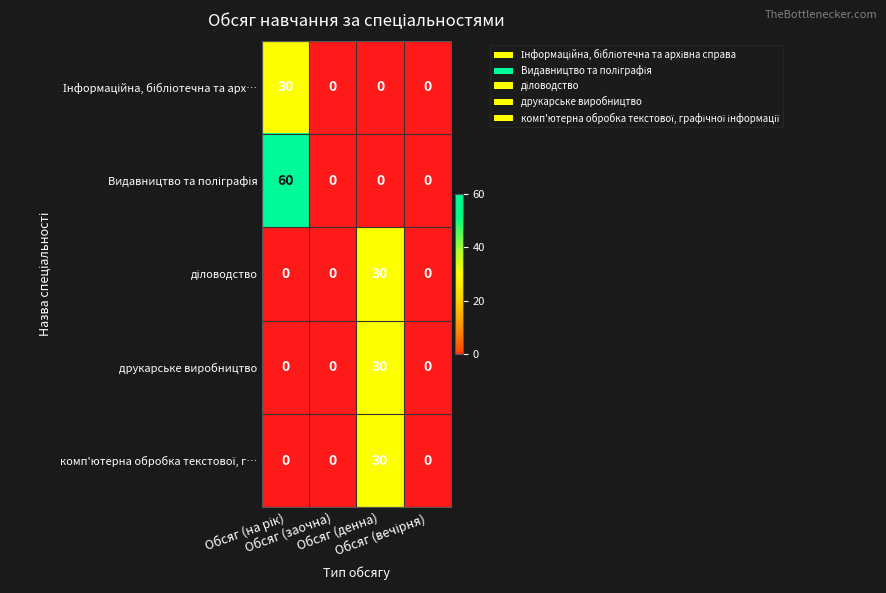

Which label corresponds to the largest value in the chart?

Обсяг (на рік)